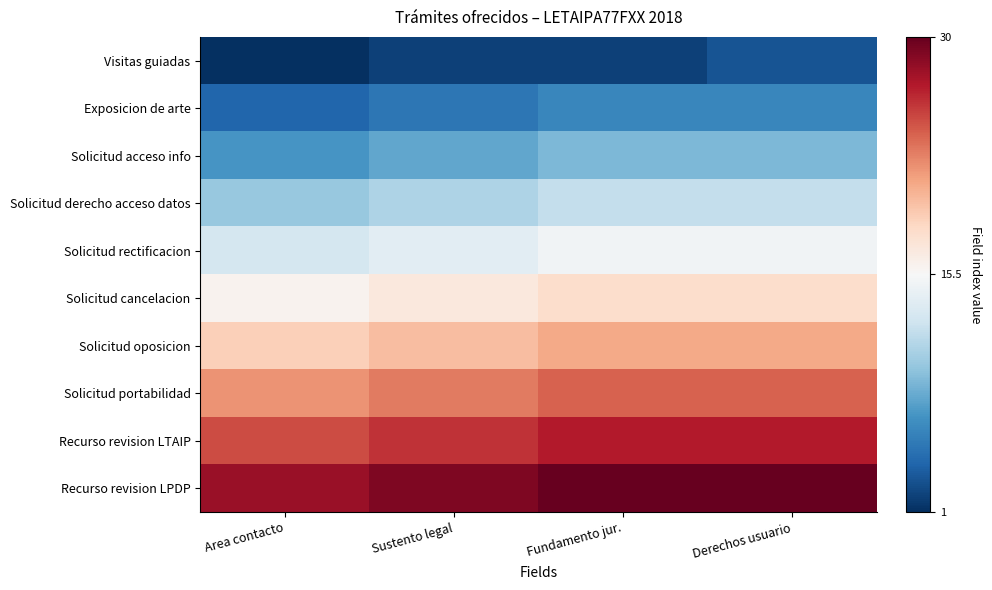

What is the difference between the highest and lowest values at Derechos usuario?

27